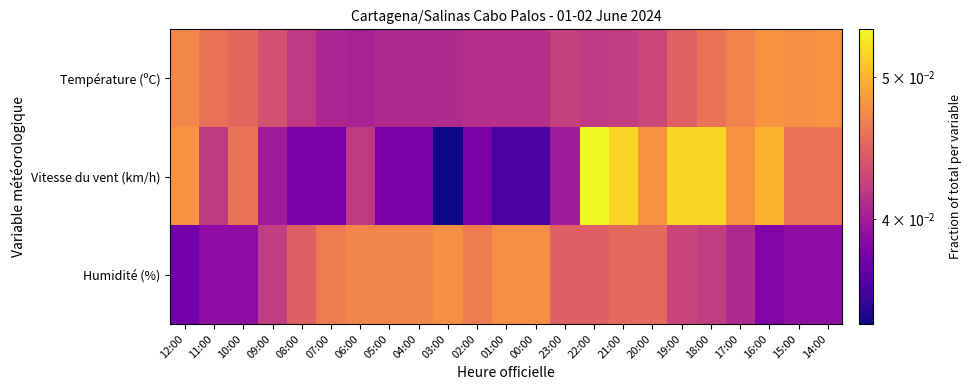

How many distinct data groups are displayed?

3